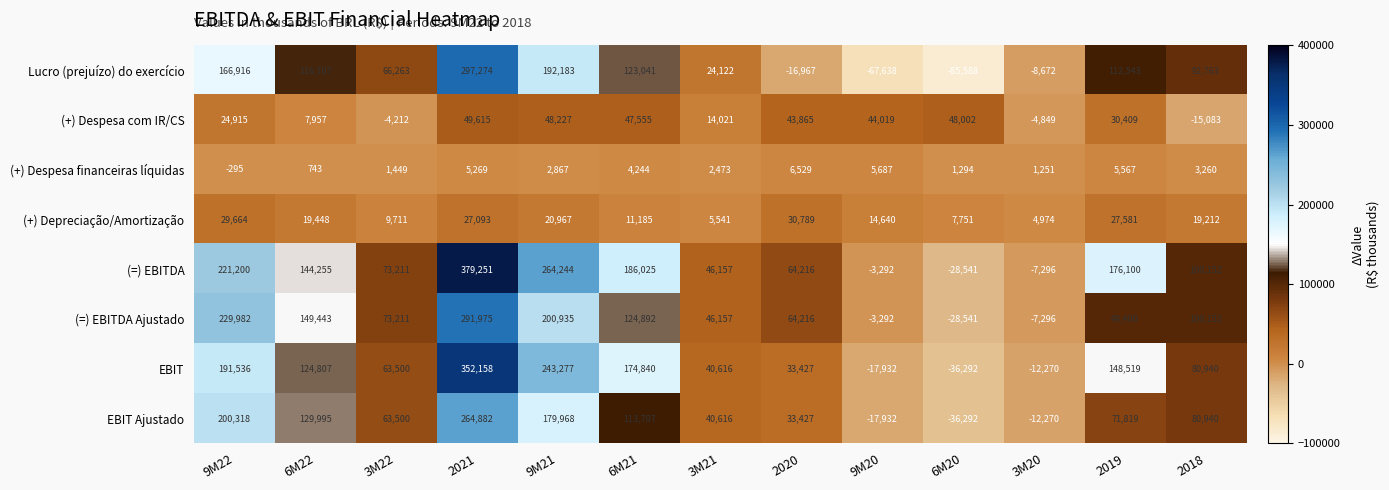

True or false: EBIT Ajustado has a value of -12270 at 3M20.

True